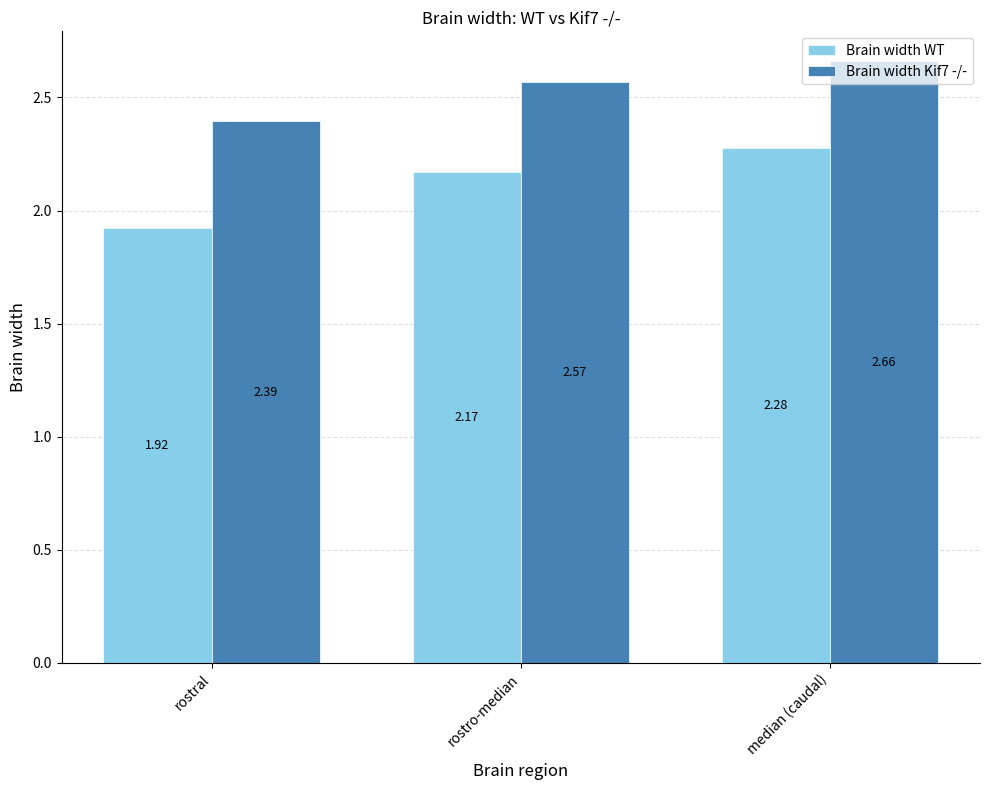

Which series changed the most between rostro-median and median (caudal)?

Brain width WT